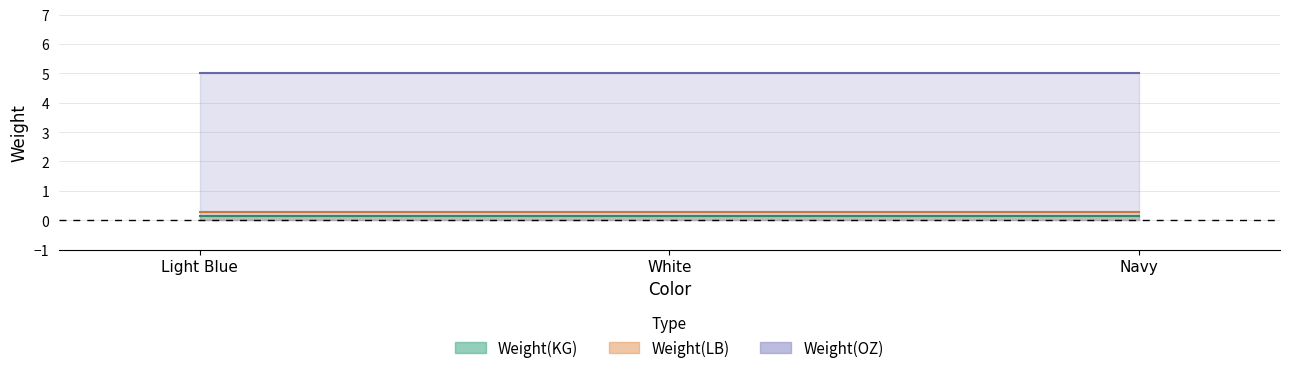

Count the number of categories in the chart.

3